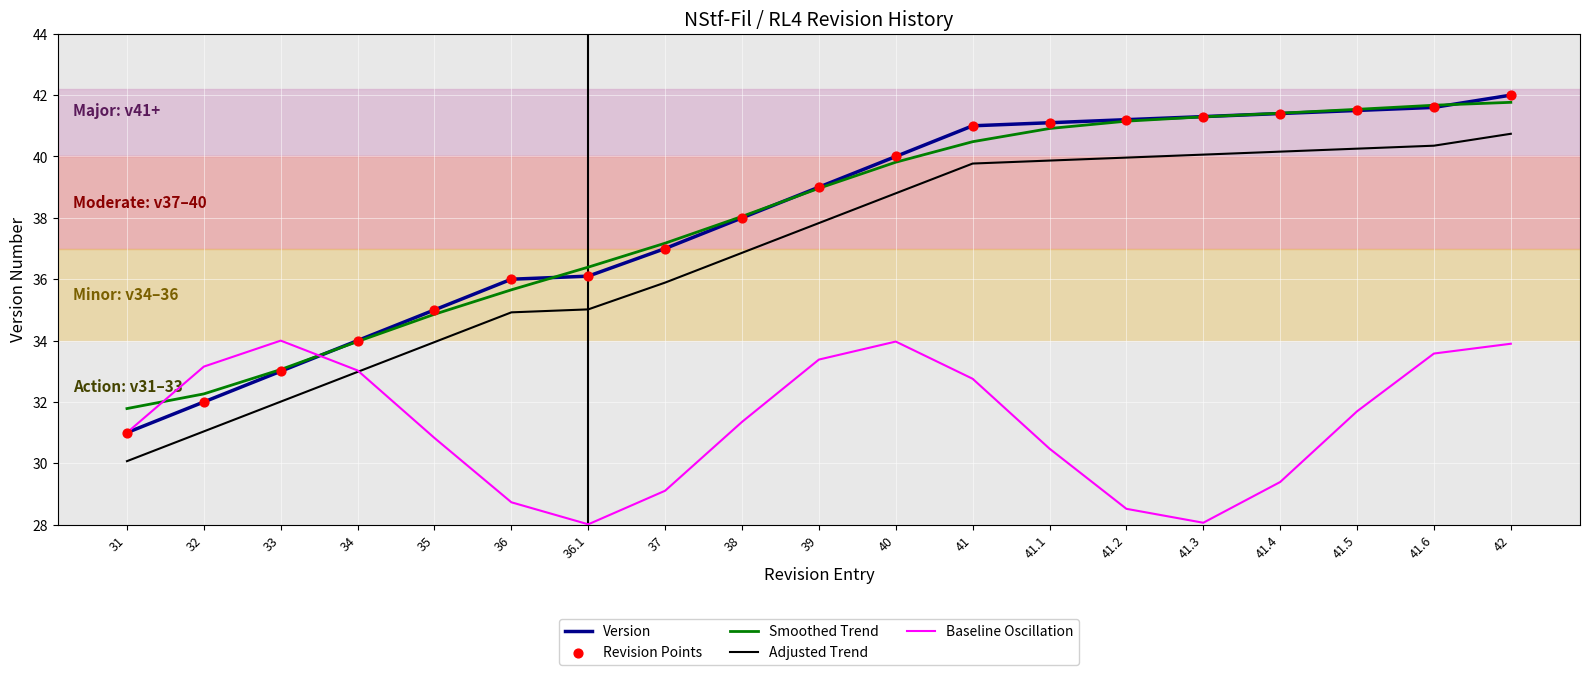

What is the total value across all series at 34?

134.0